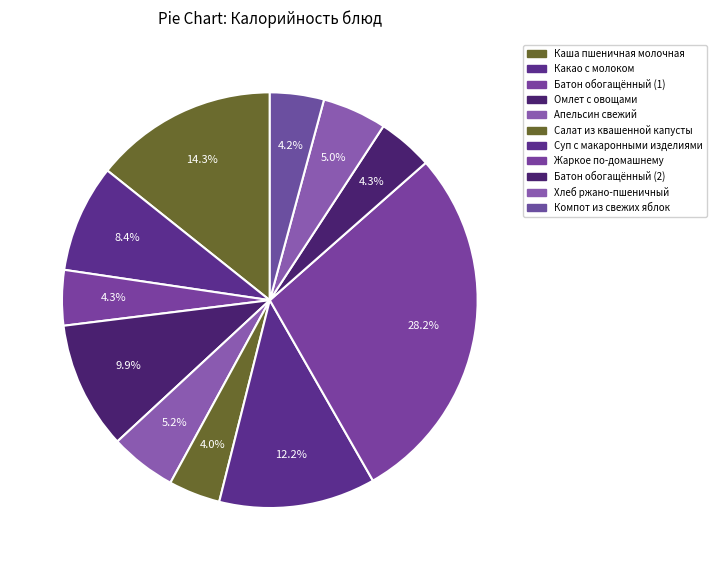

To the nearest percent, what portion does Хлеб ржано-пшеничный represent?

5%